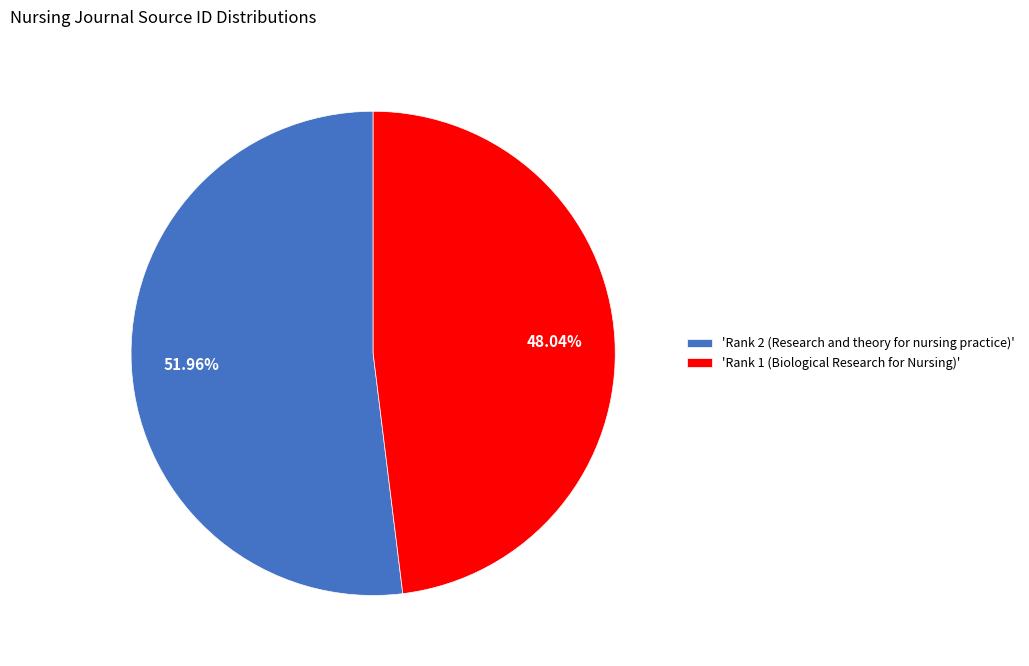

Rank the categories by value from highest to lowest.

'Rank 2 (Research and theory for nursing practice)', 'Rank 1 (Biological Research for Nursing)'